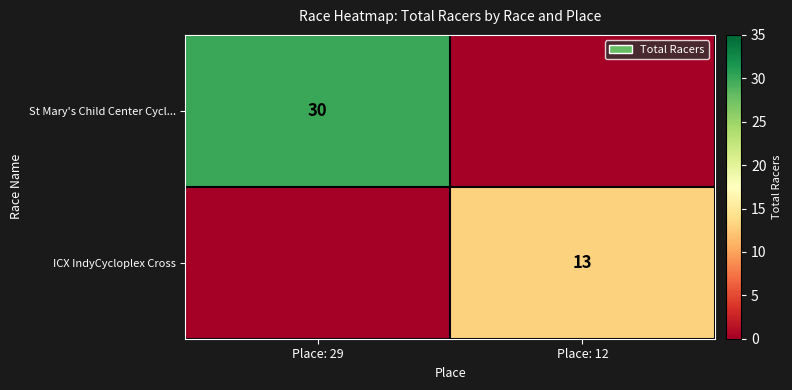

True or false: St Mary's Child Center Cycl... has a value of 30 at Place: 29.

True